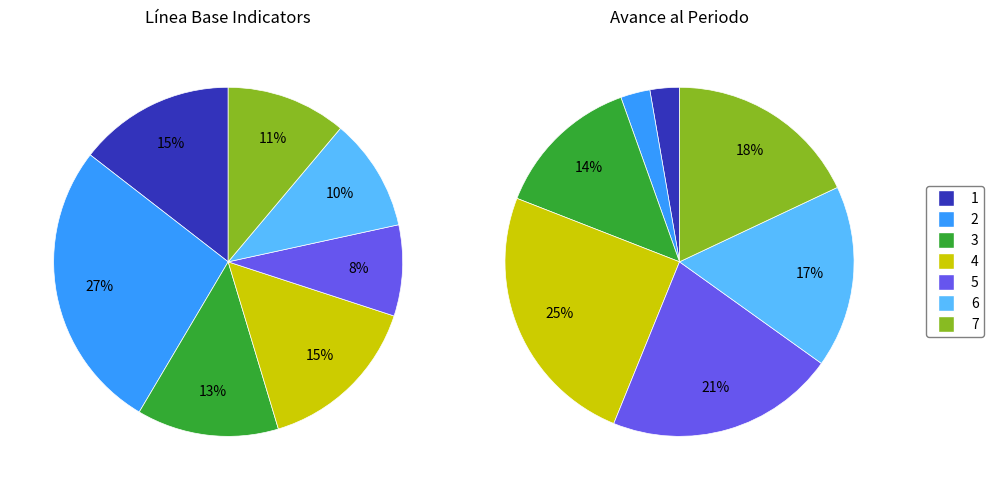

How many slices are in this pie chart?

7